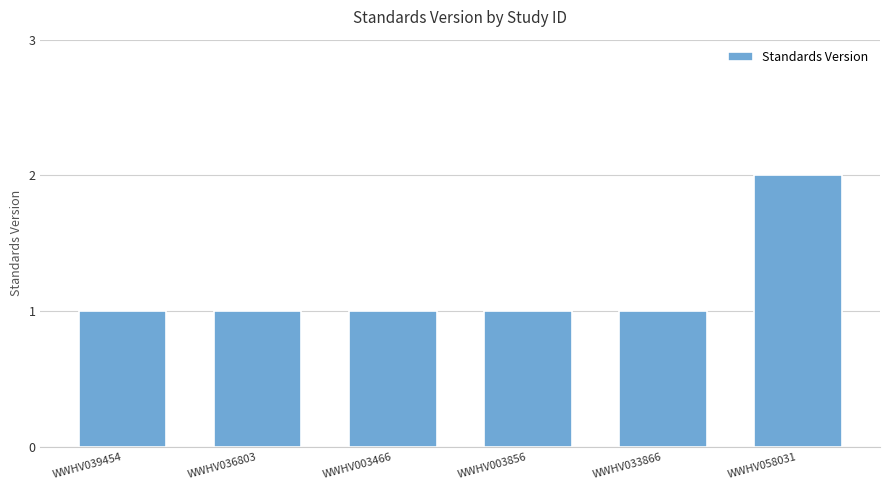

What is the smallest value displayed?

1